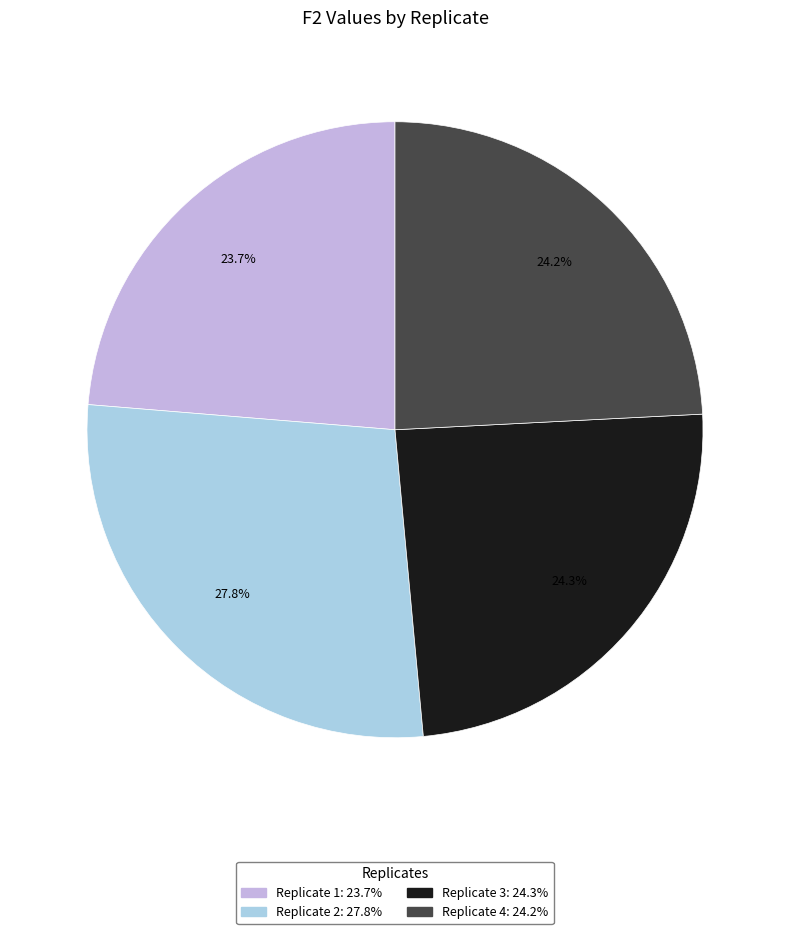

What percentage is the Replicate 3 slice, to the nearest percent?

24%